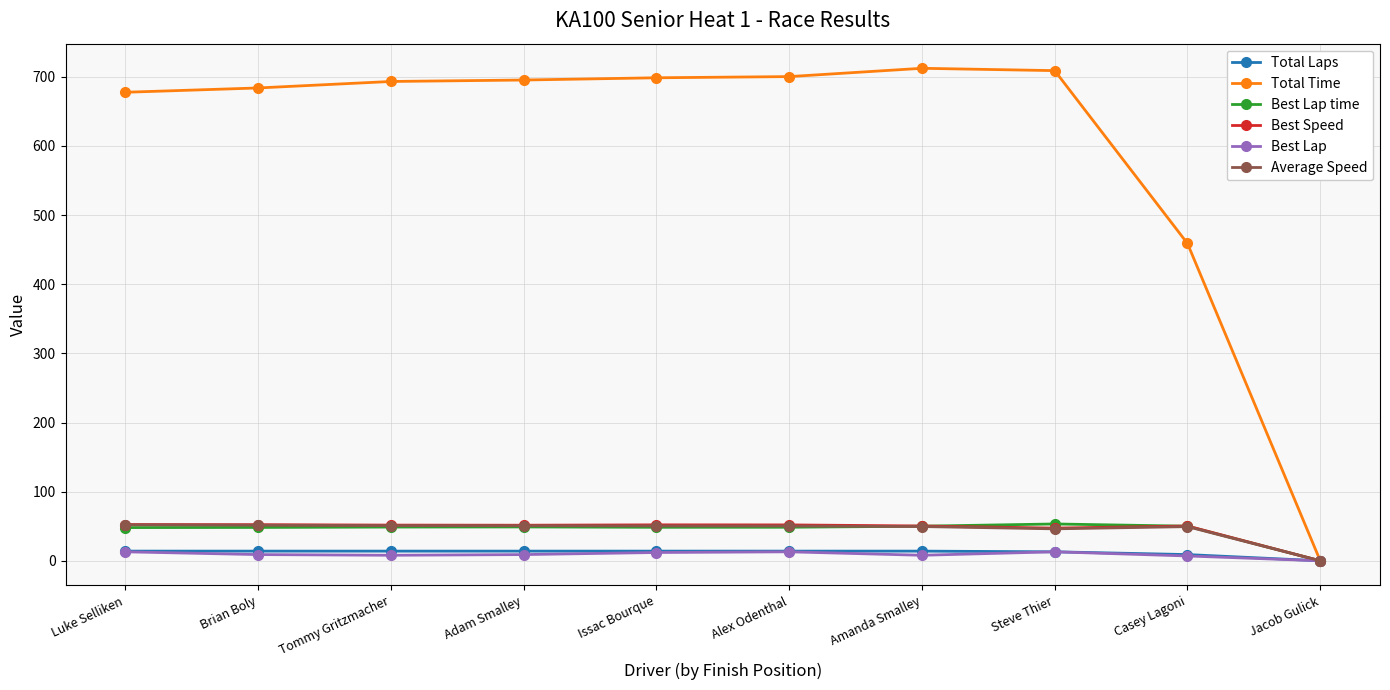

What is the maximum value for Average Speed?

52.1